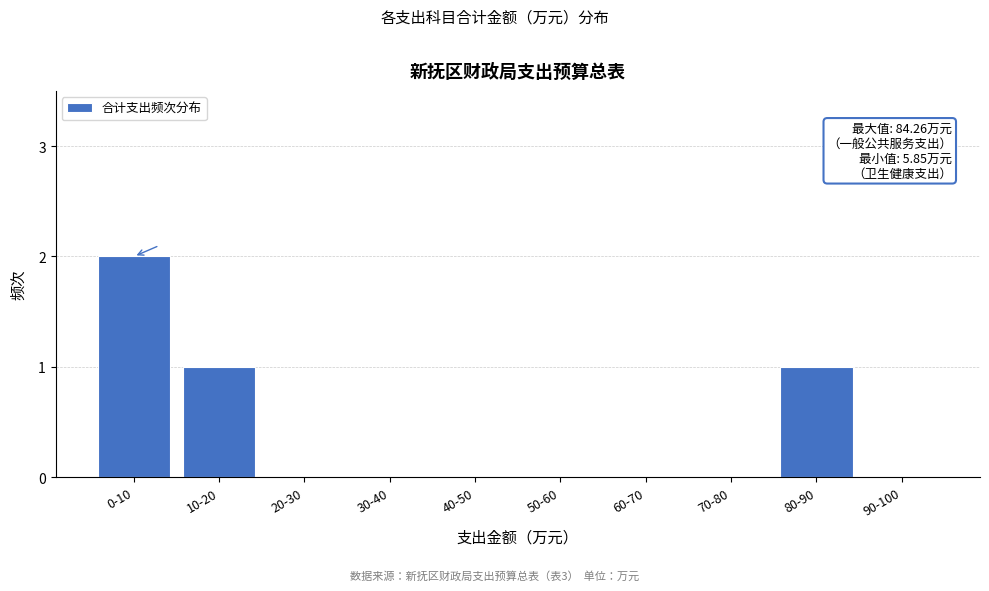

Reading right to left, transcribe all the data shown in this chart.

90-100=0	80-90=1	70-80=0	60-70=0	50-60=0	40-50=0	30-40=0	20-30=0	10-20=1	0-10=2